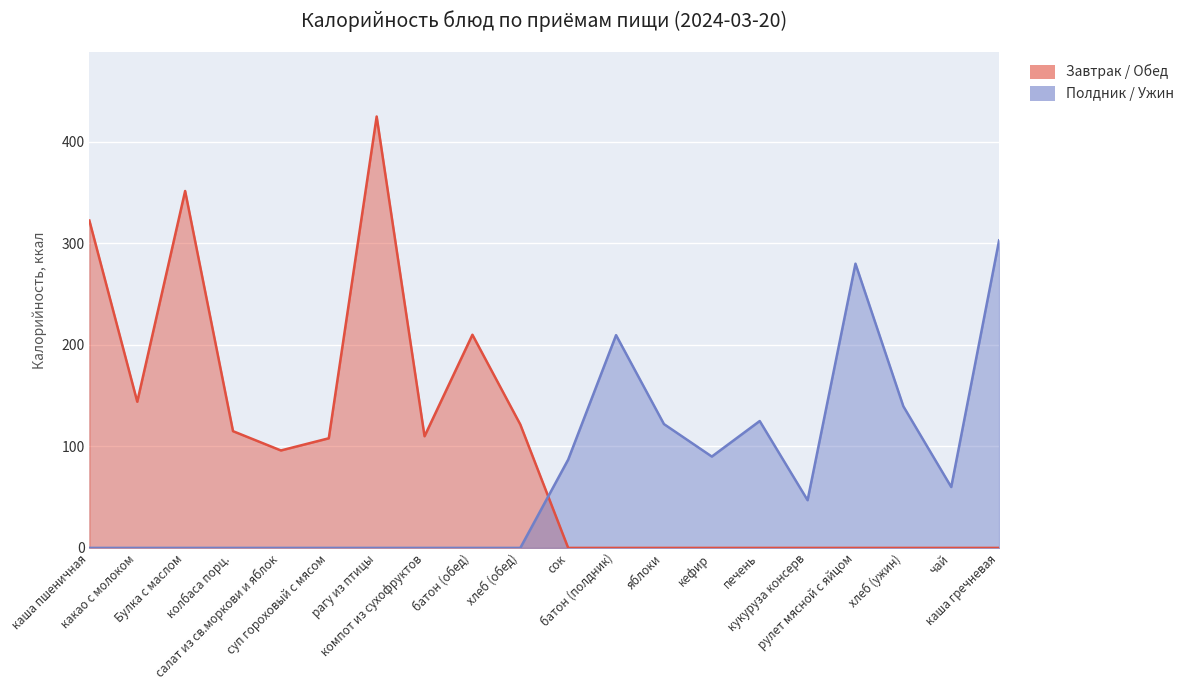

Between суп гороховый с мясом and компот из сухофруктов, which series saw the biggest shift?

Завтрак / Обед